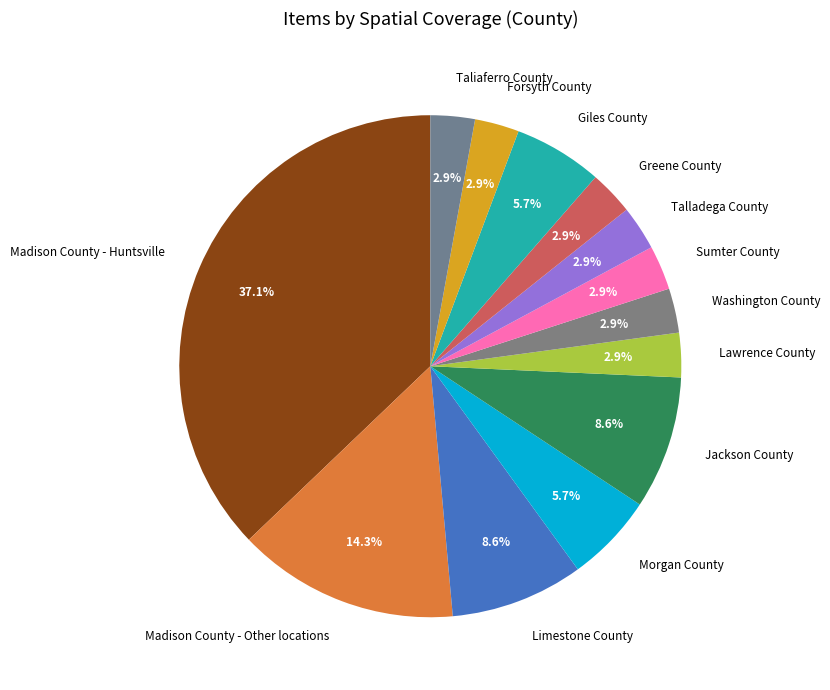

Combined, do Sumter County and Forsyth County account for over 50%?

No